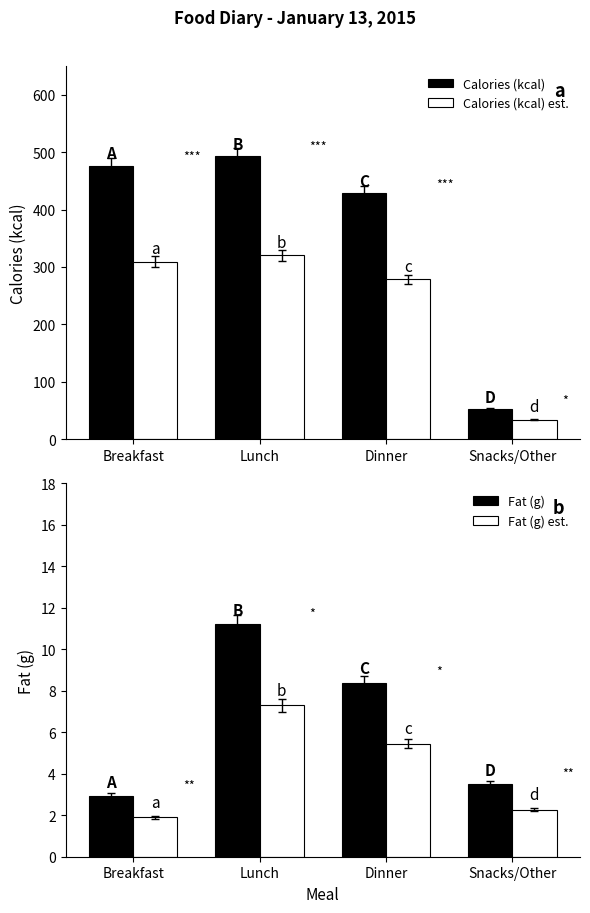

What is the label of the 2nd bar from the left?

Lunch